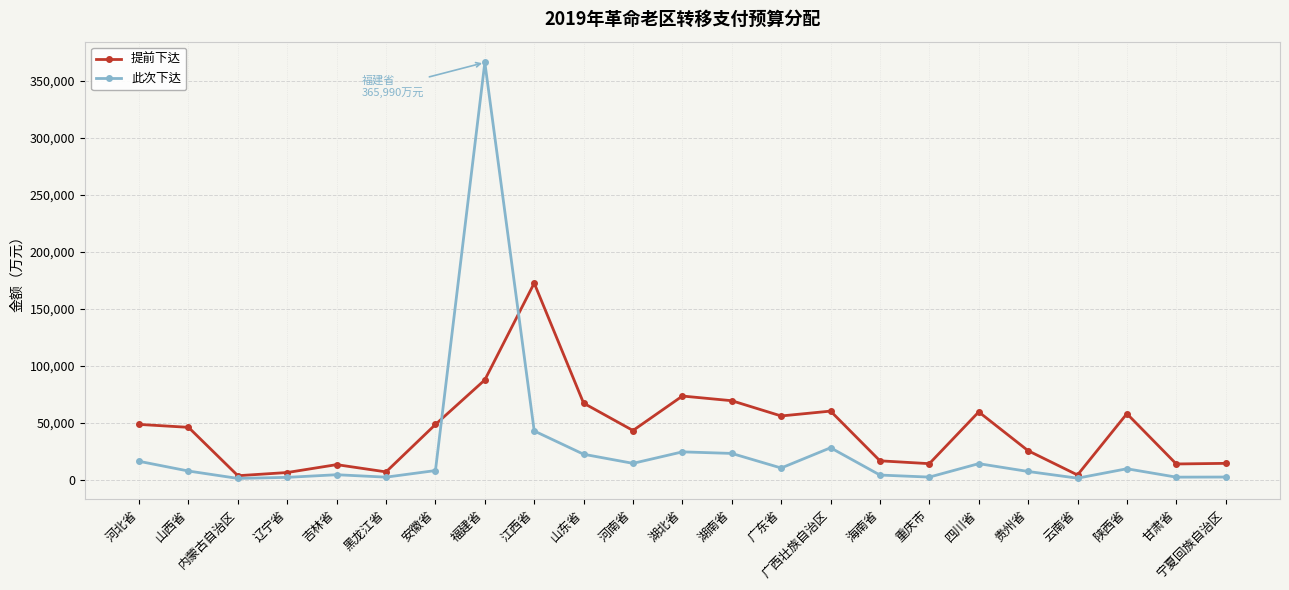

At how many categories does at least one series exceed 283795?

1